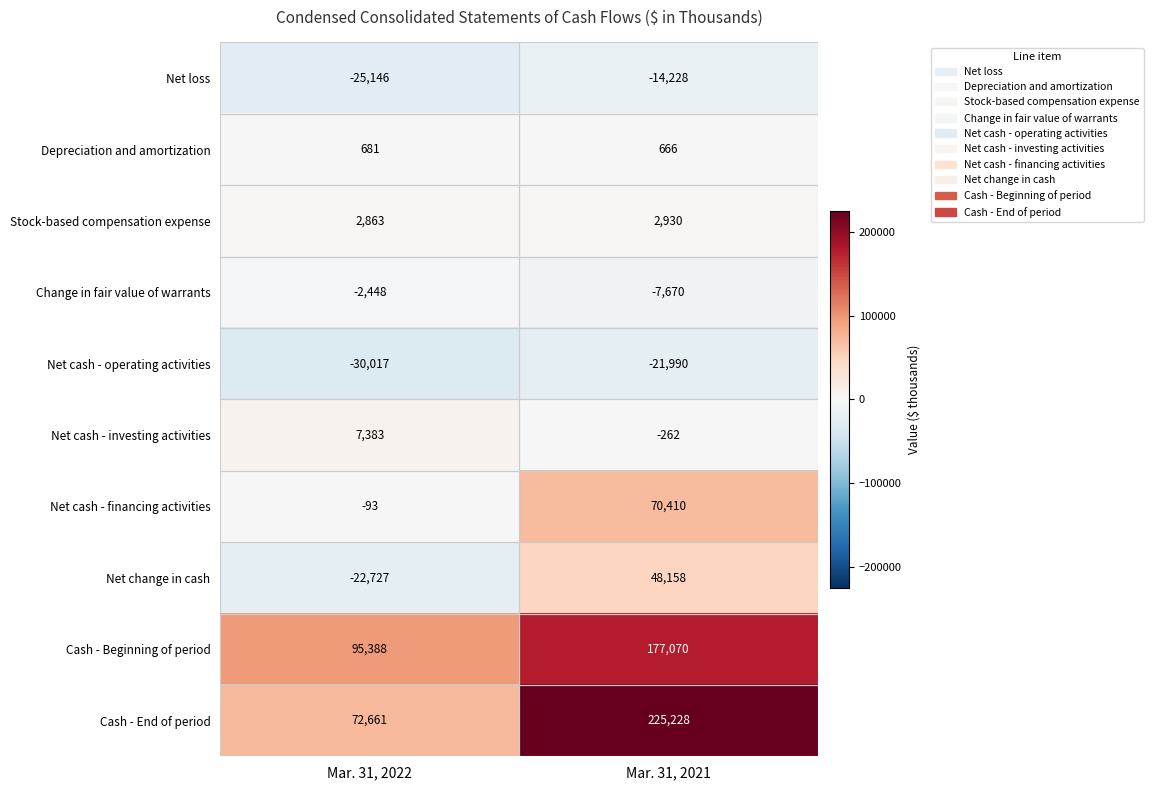

Between Mar. 31, 2022 and Mar. 31, 2021, which series saw the biggest shift?

Cash - End of period